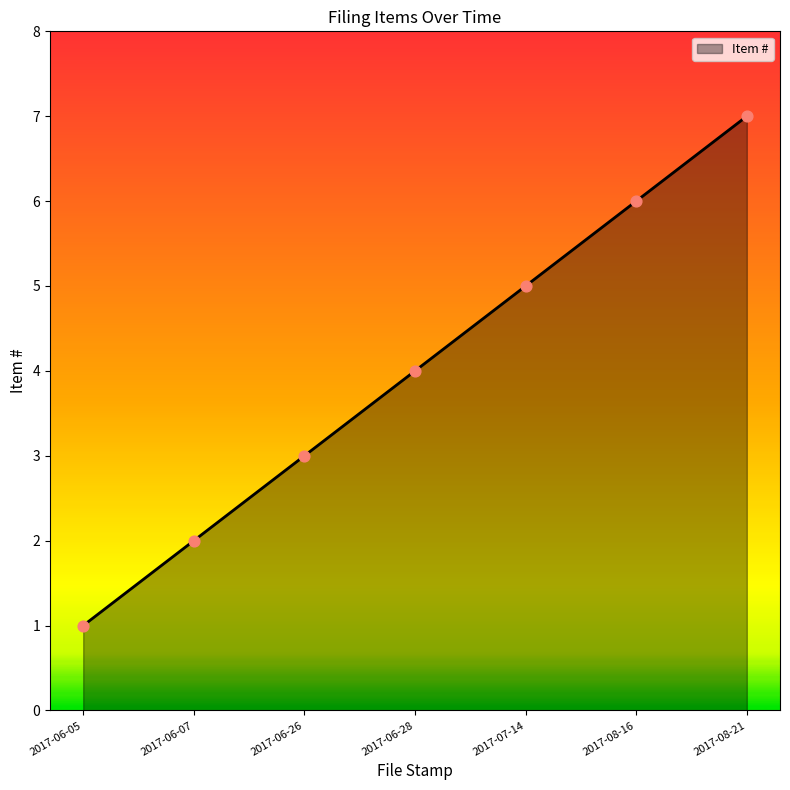

Which has a higher value, 2017-06-28 or 2017-08-16?

2017-08-16